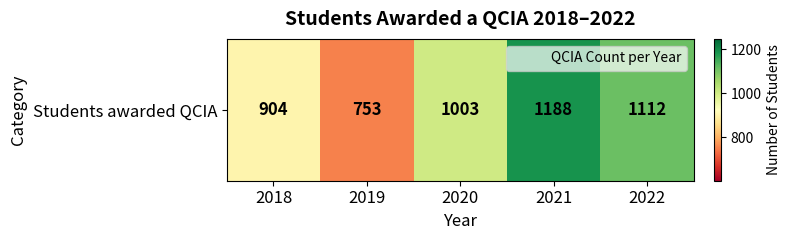

What is the change in value from 2020 to 2022?

+109